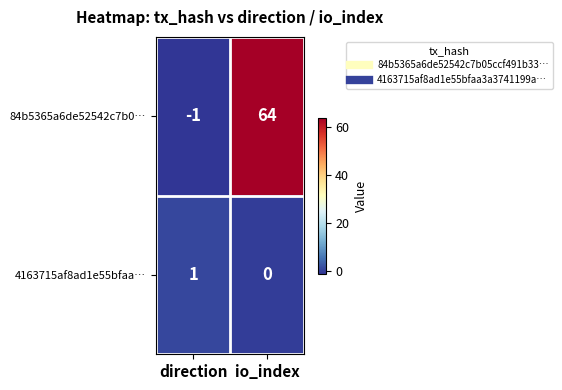

Which series has the largest range (max minus min)?

84b5365a6de52542c7b0…